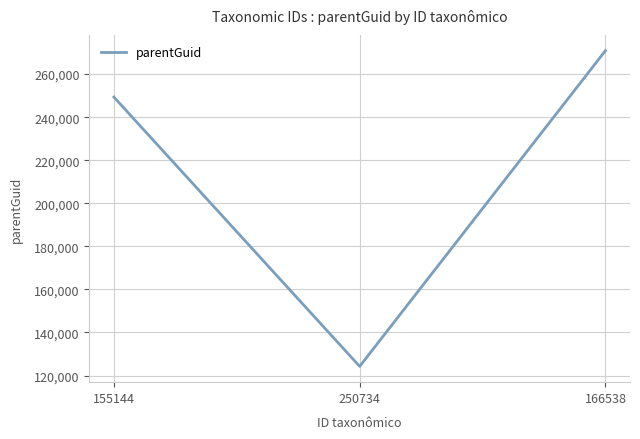

How many distinct data groups are displayed?

1